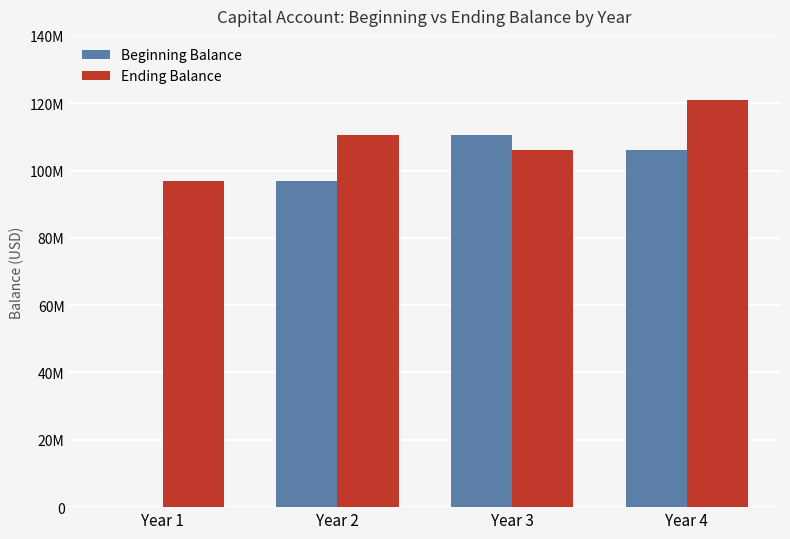

What are all the series names shown in the legend?

Beginning Balance, Ending Balance